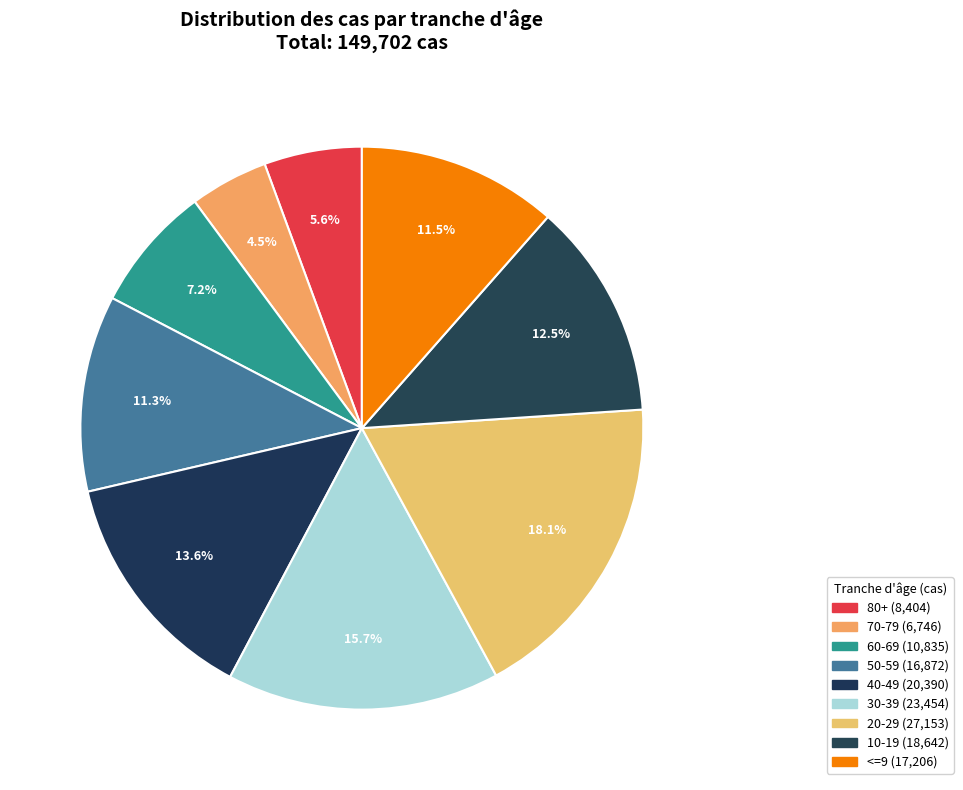

How many segments does this pie chart have?

9